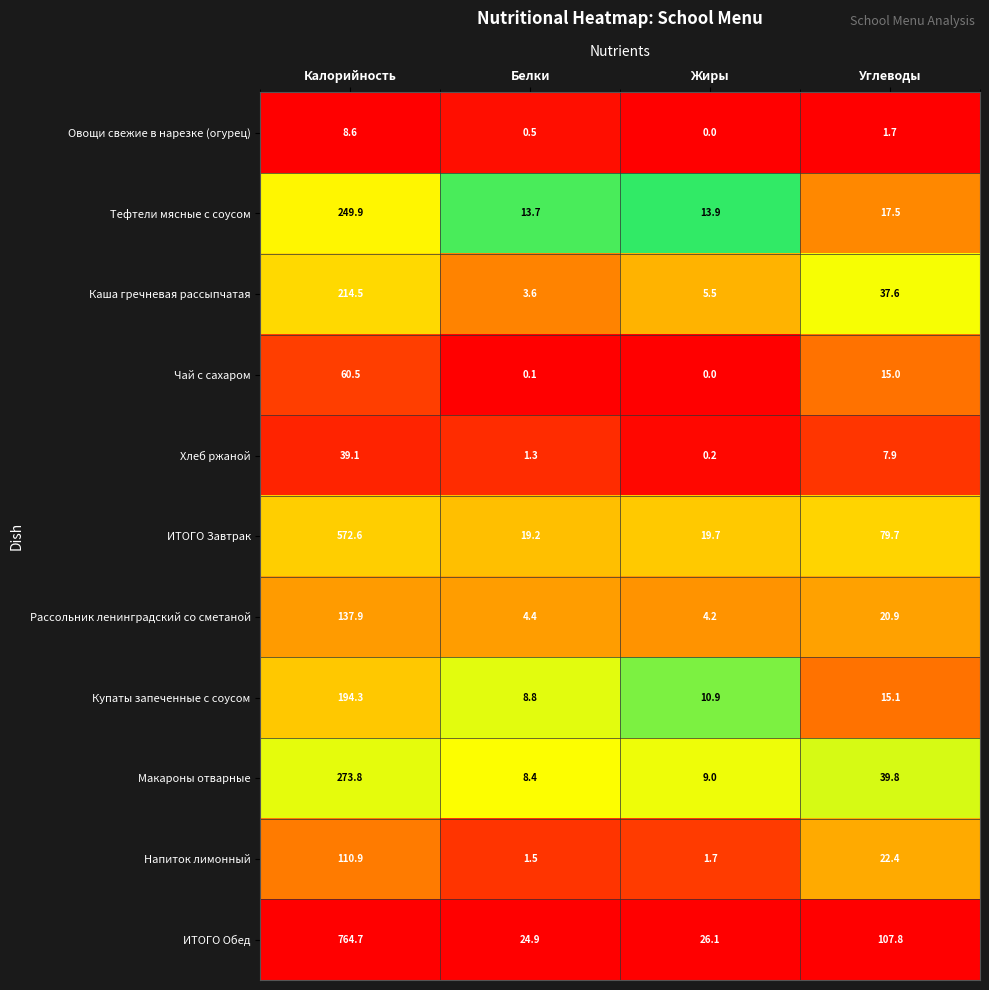

List the series in order of their peak value, highest first.

ИТОГО Обед, ИТОГО Завтрак, Макароны отварные, Тефтели мясные с соусом, Каша гречневая рассыпчатая, Купаты запеченные с соусом, Рассольник ленинградский со сметаной, Напиток лимонный, Чай с сахаром, Хлеб ржаной, Овощи свежие в нарезке (огурец)